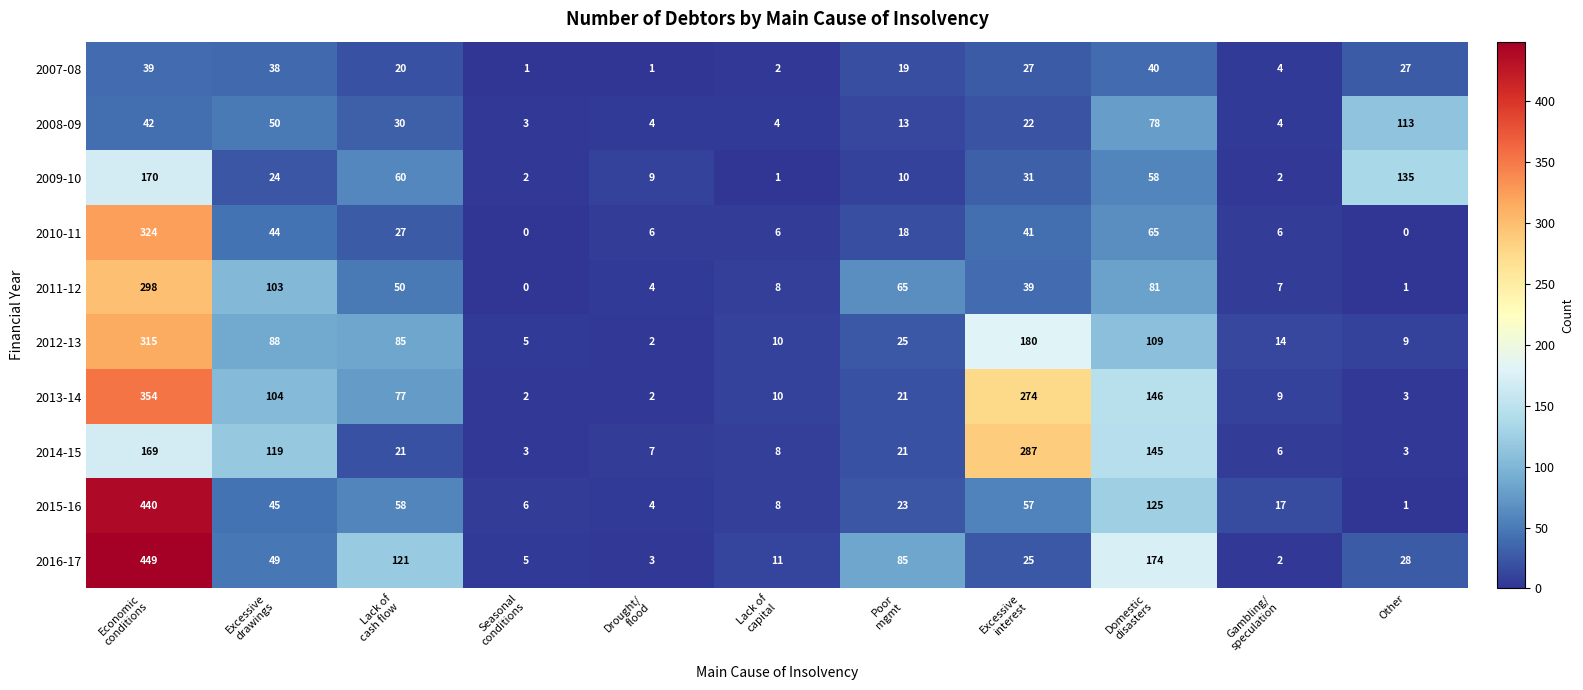

Rank the series by their maximum value, from lowest to highest.

2007-08, 2008-09, 2009-10, 2014-15, 2011-12, 2012-13, 2010-11, 2013-14, 2015-16, 2016-17